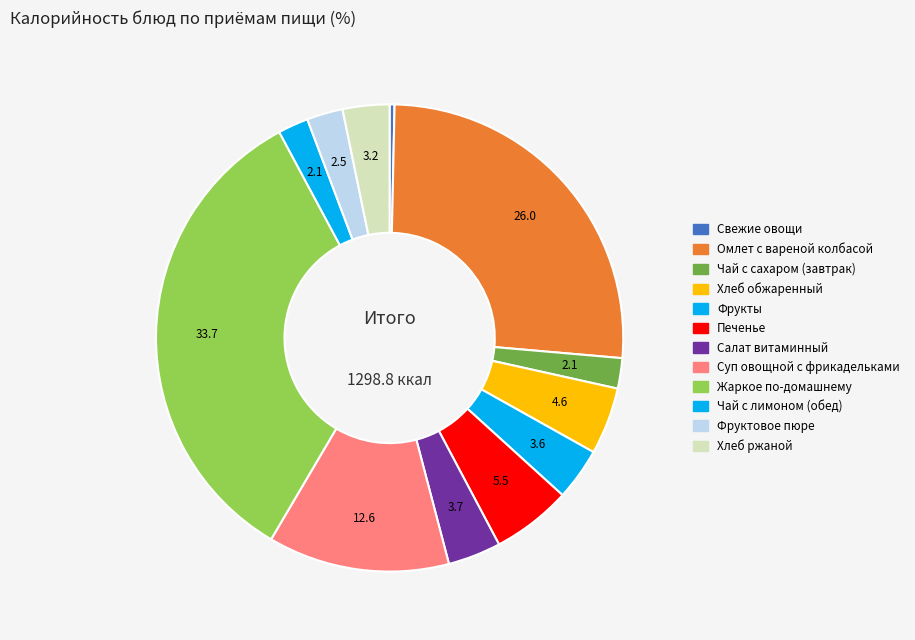

Is there a majority slice in this chart?

No